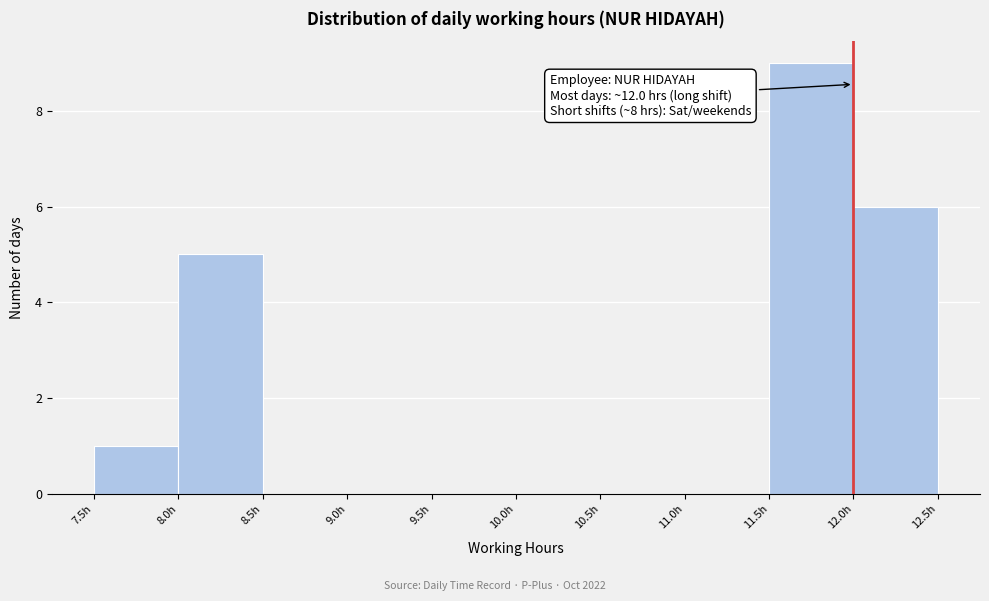

Over which range of the x-axis is the bar tallest?

11.5 to 12.0